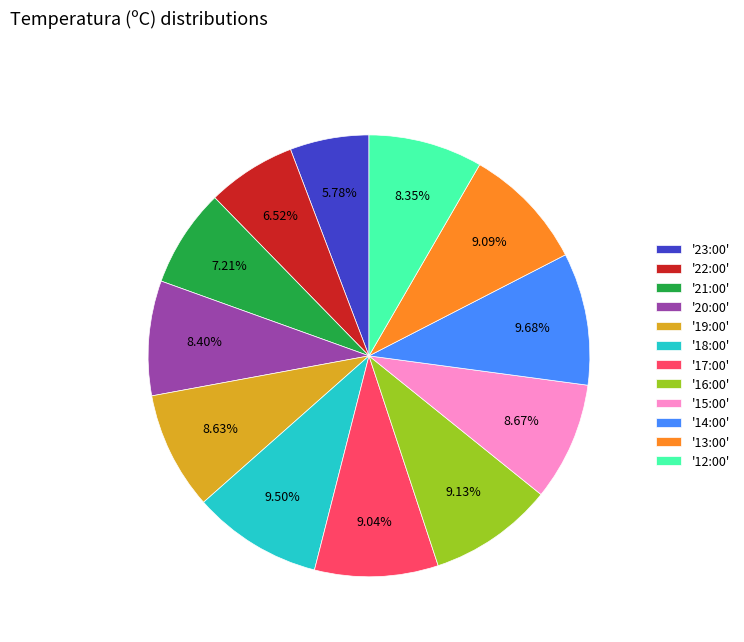

To the nearest percent, what is the difference between the largest and smallest slice percentages?

4%